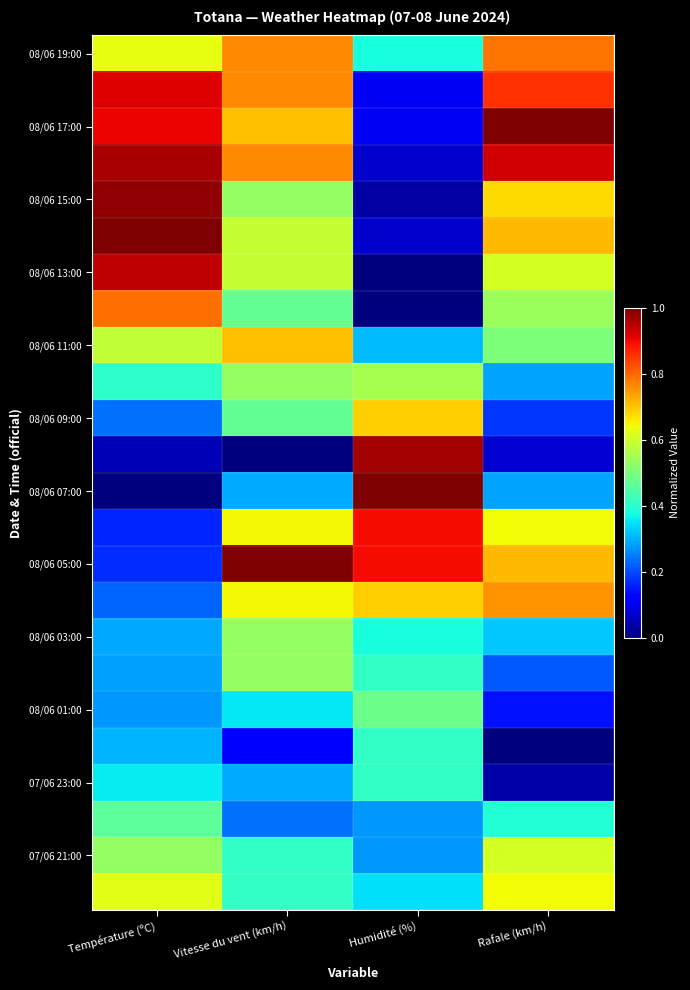

Between Rafale (km/h) and Température (ºC), which is larger?

Rafale (km/h)